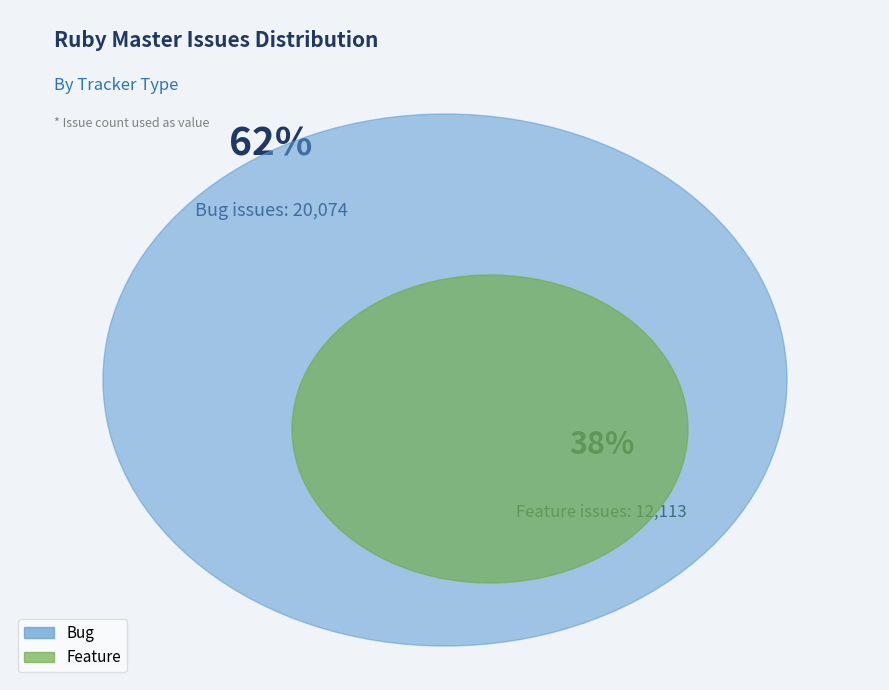

Rank the categories by value from lowest to highest.

Feature, Bug